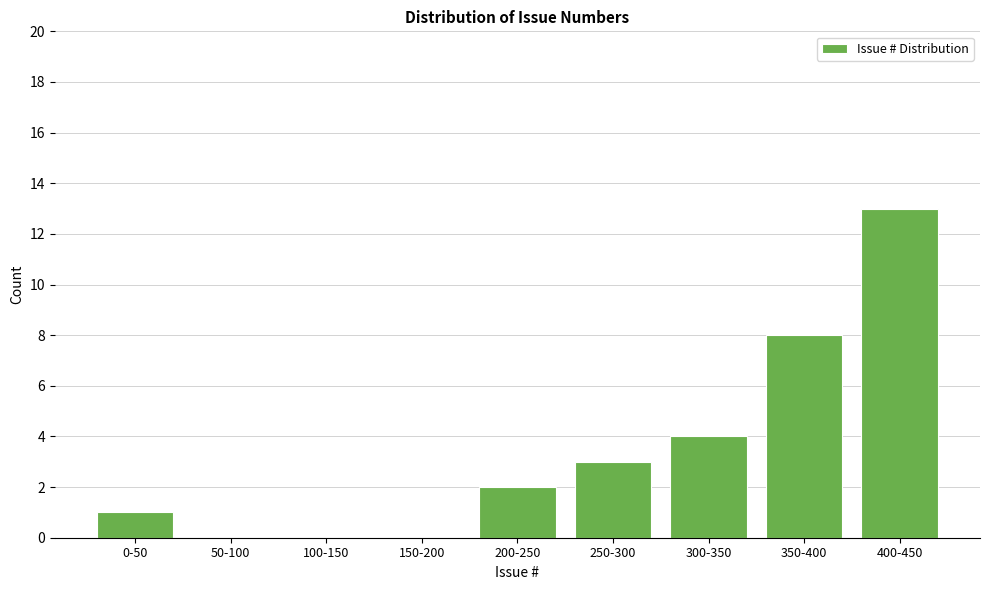

Reading right to left, extract all data points from this chart.

400-450=13	350-400=8	300-350=4	250-300=3	200-250=2	150-200=0	100-150=0	50-100=0	0-50=1